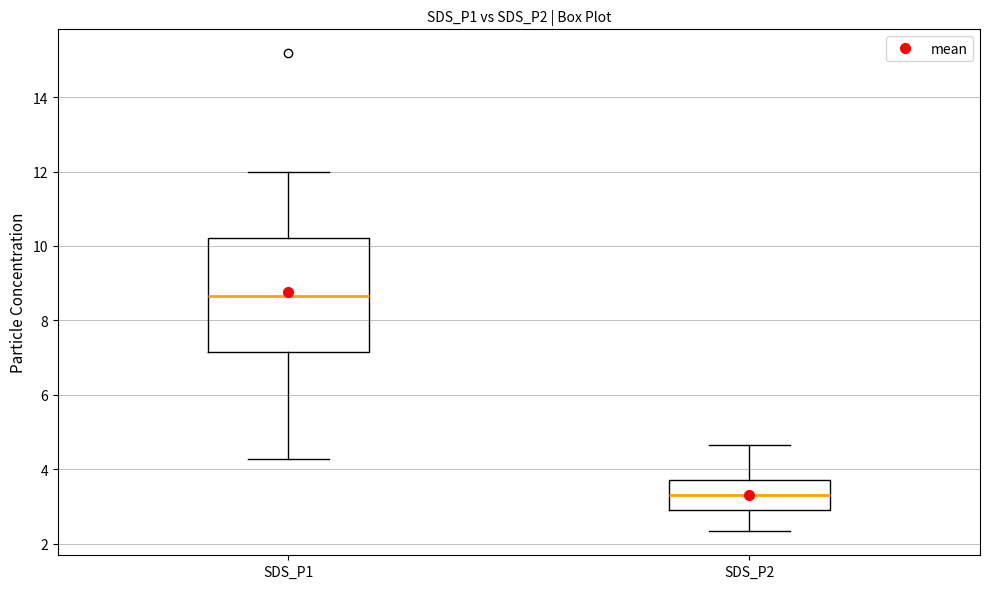

Which box has the lowest median line?

SDS_P2